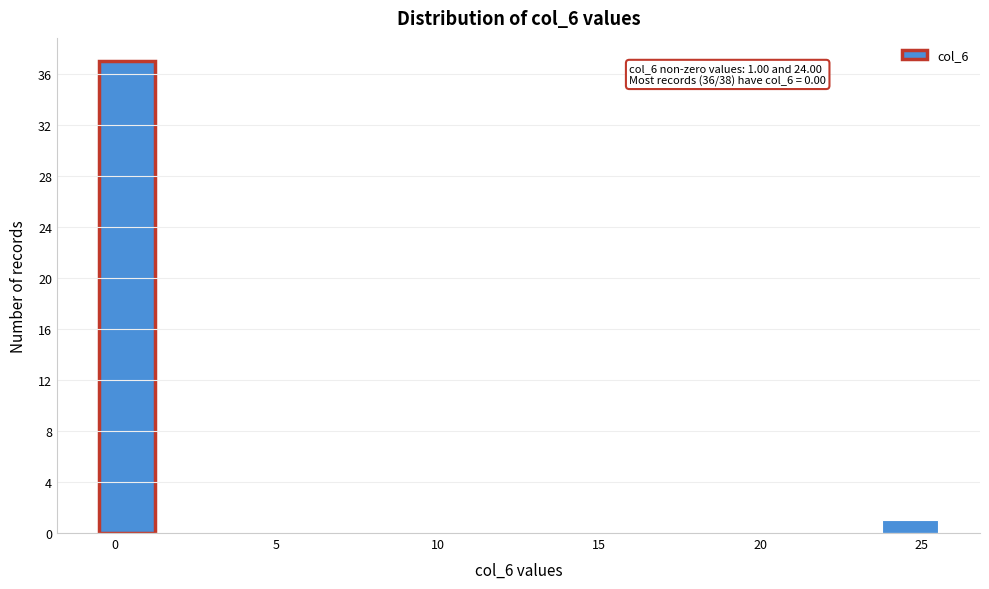

Read against the x-axis, roughly where is the centre of the tallest bar?

0.5